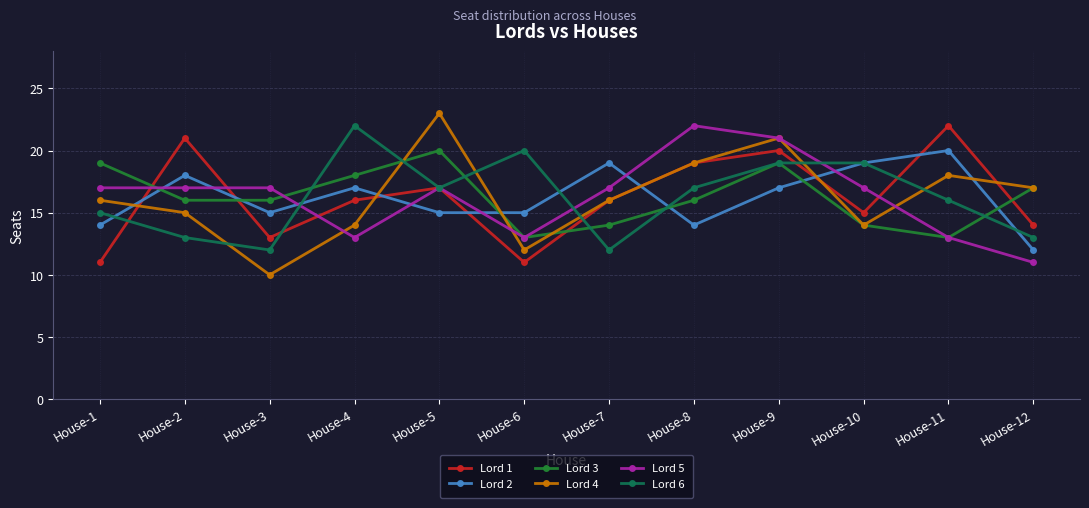

How many interior local valleys does the Lord 6 series have?

3